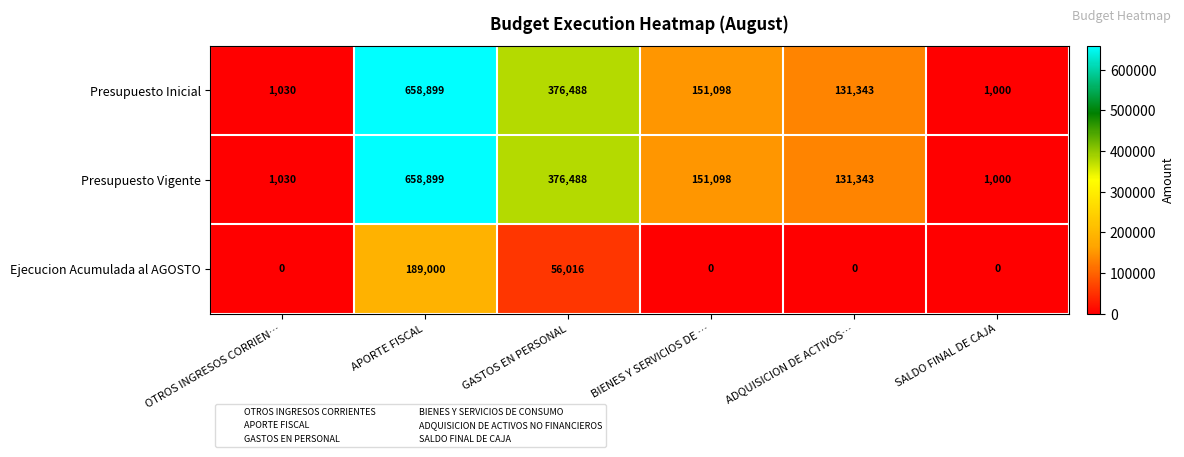

What is the sum of all Presupuesto Inicial values?

1319858